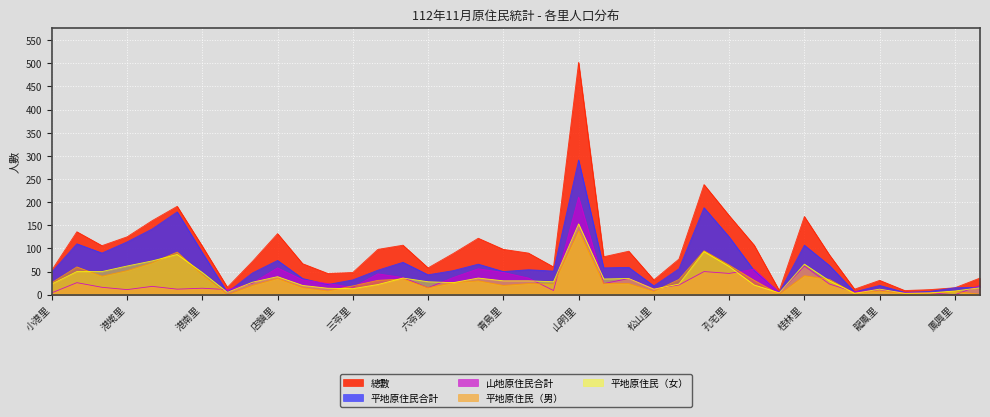

How many lines are shown in the chart?

5